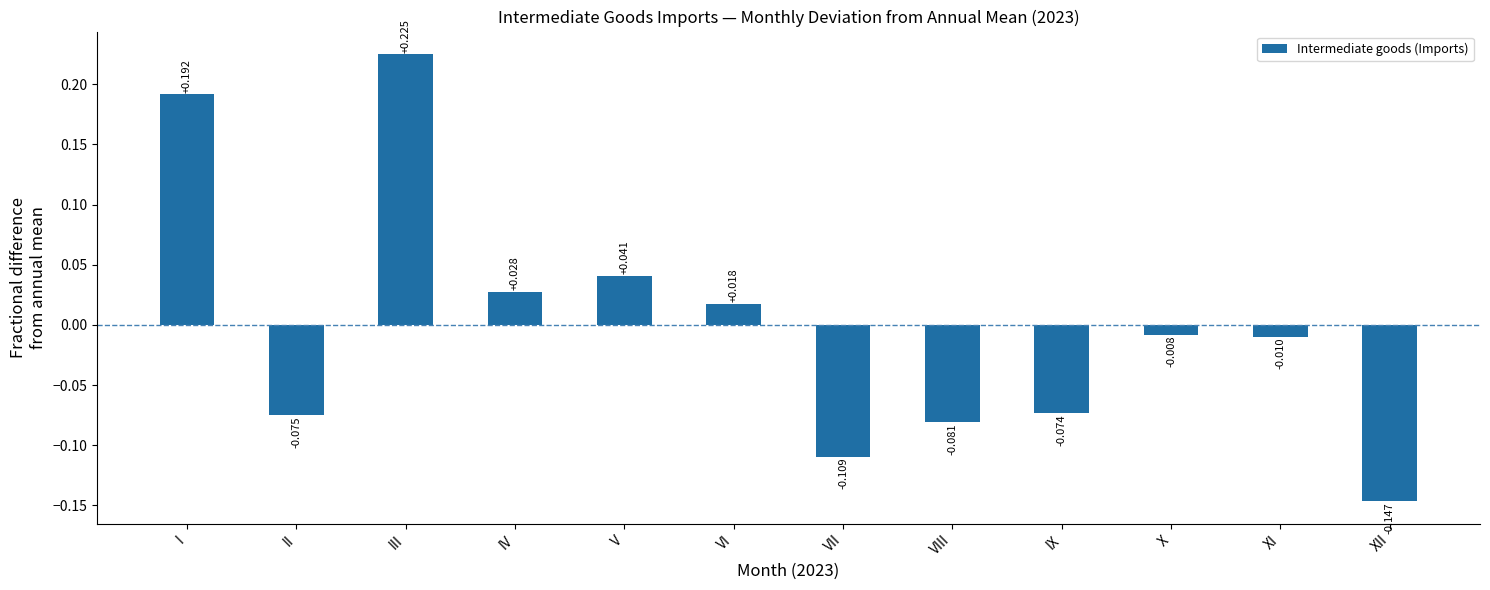

Which category has the highest value across all series?

III